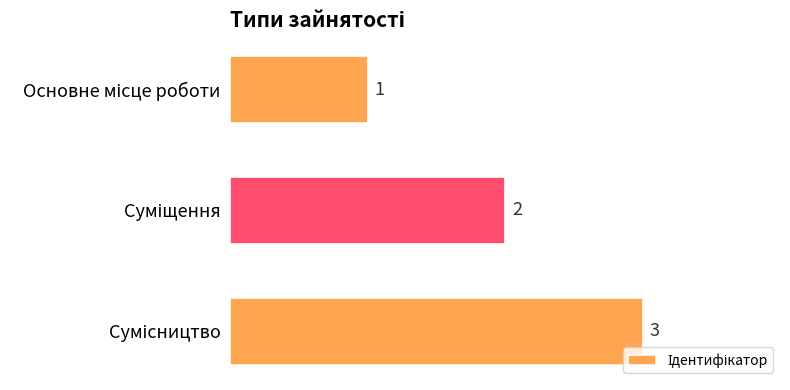

What is the greatest value displayed?

3